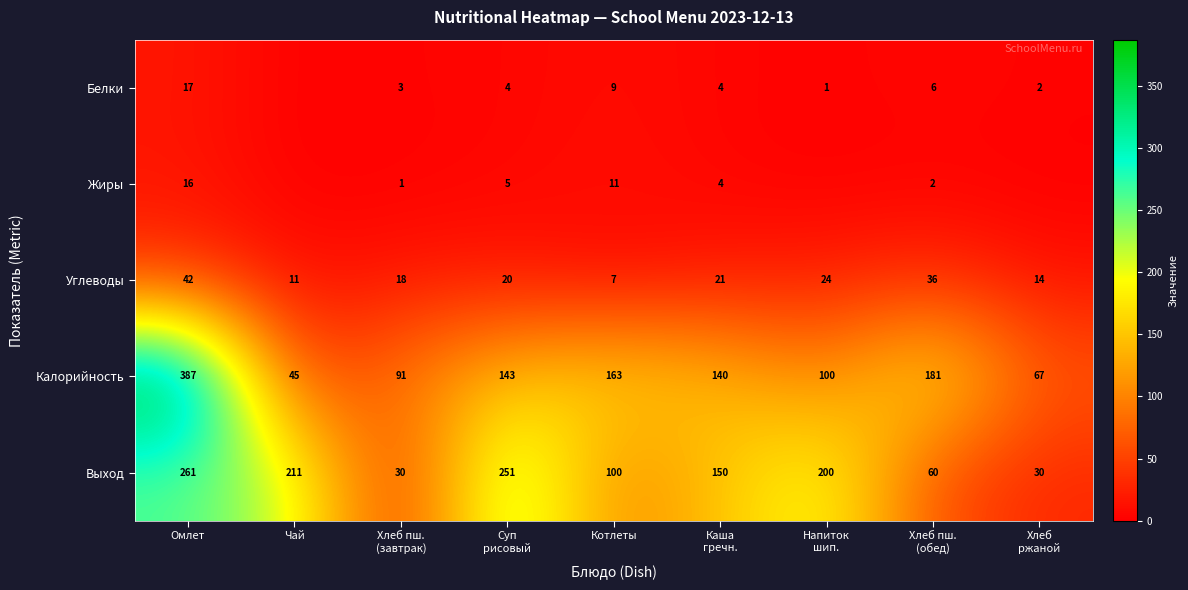

What is the average value of the Выход series?

144